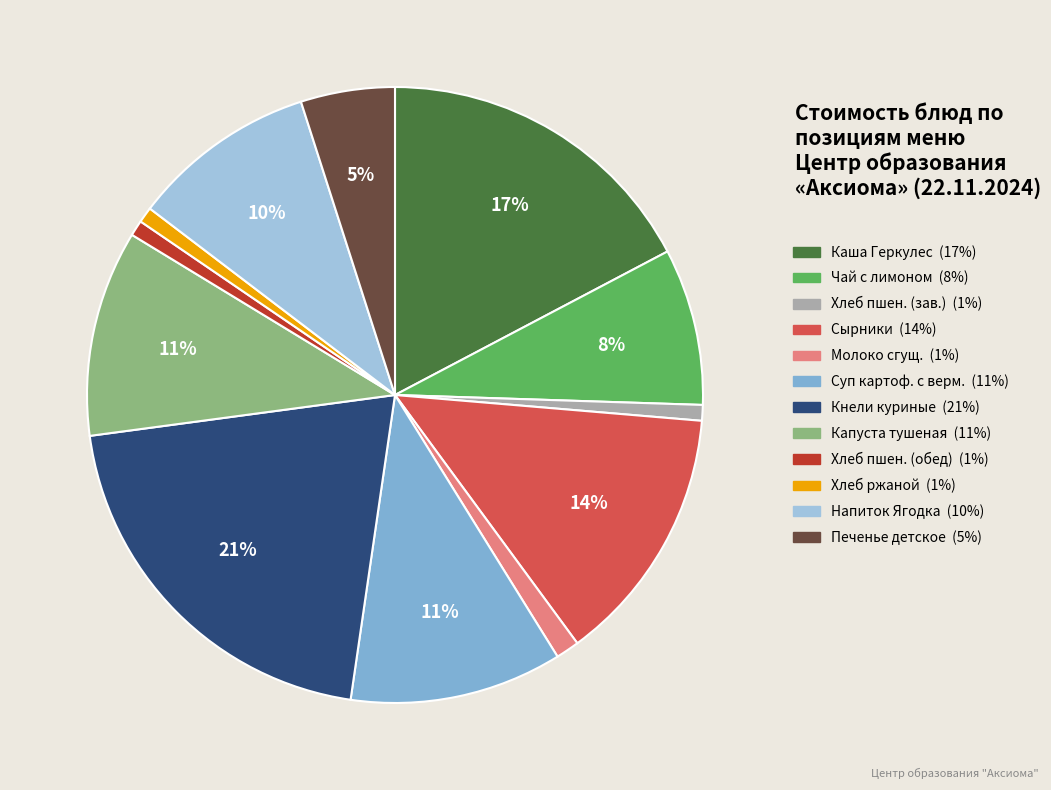

To the nearest percent, what is the average slice percentage?

8%